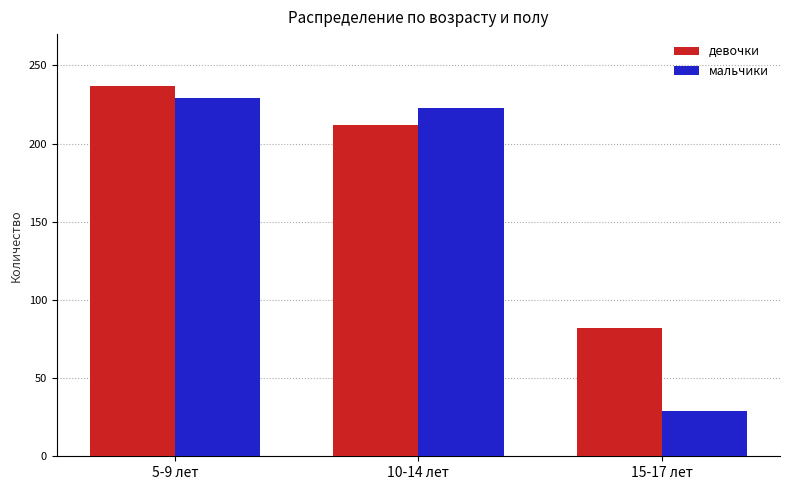

The мальчики series shows 49 at 15-17 лет. True or false?

False